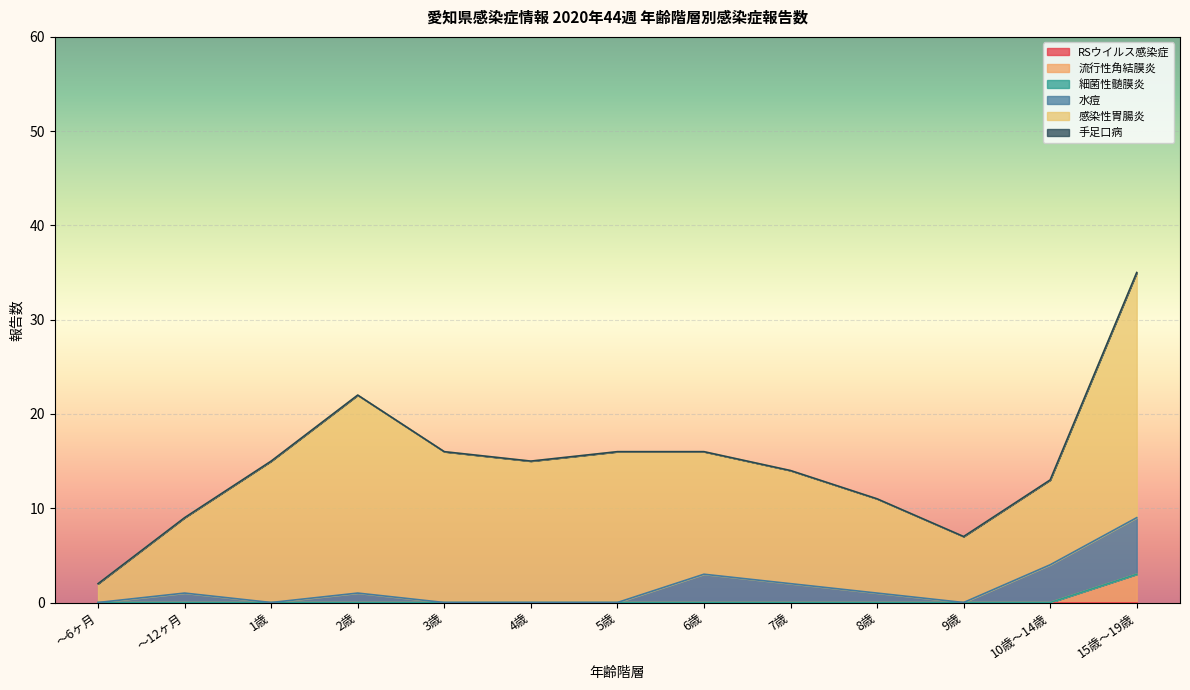

Reading left to right, transcribe all the data shown in this chart.

RSウイルス感染症: ～6ヶ月=0	～12ヶ月=0	1歳=0	2歳=0	3歳=0	4歳=0	5歳=0	6歳=0	7歳=0	8歳=0	9歳=0	10歳～14歳=0	15歳～19歳=0
流行性角結膜炎: ～6ヶ月=0	～12ヶ月=0	1歳=0	2歳=0	3歳=0	4歳=0	5歳=0	6歳=0	7歳=0	8歳=0	9歳=0	10歳～14歳=0	15歳～19歳=3
細菌性髄膜炎: ～6ヶ月=0	～12ヶ月=0	1歳=0	2歳=0	3歳=0	4歳=0	5歳=0	6歳=0	7歳=0	8歳=0	9歳=0	10歳～14歳=0	15歳～19歳=0
水痘: ～6ヶ月=0	～12ヶ月=1	1歳=0	2歳=1	3歳=0	4歳=0	5歳=0	6歳=3	7歳=2	8歳=1	9歳=0	10歳～14歳=4	15歳～19歳=6
感染性胃腸炎: ～6ヶ月=2	～12ヶ月=8	1歳=15	2歳=21	3歳=16	4歳=15	5歳=16	6歳=13	7歳=12	8歳=10	9歳=7	10歳～14歳=9	15歳～19歳=26
手足口病: ～6ヶ月=0	～12ヶ月=0	1歳=0	2歳=0	3歳=0	4歳=0	5歳=0	6歳=0	7歳=0	8歳=0	9歳=0	10歳～14歳=0	15歳～19歳=0